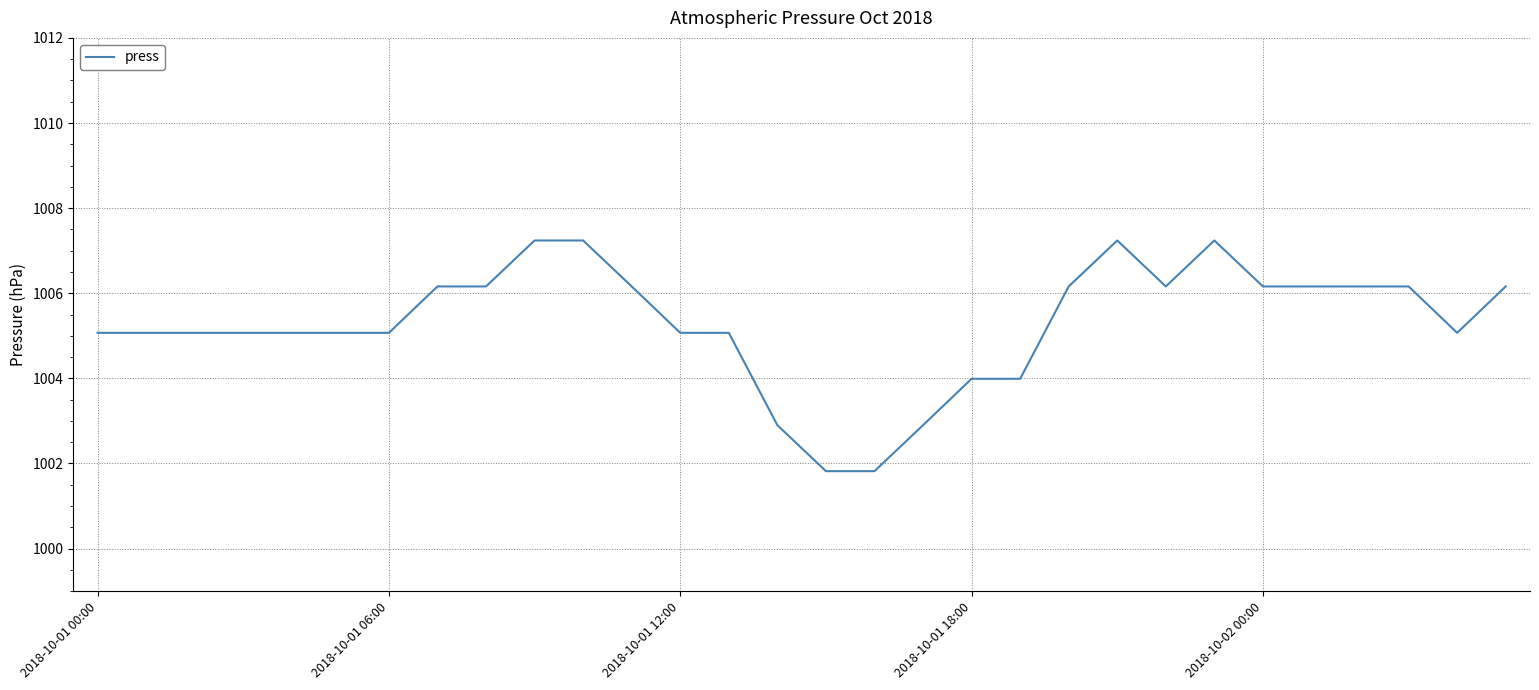

What is the maximum value shown in the chart?

1007.2